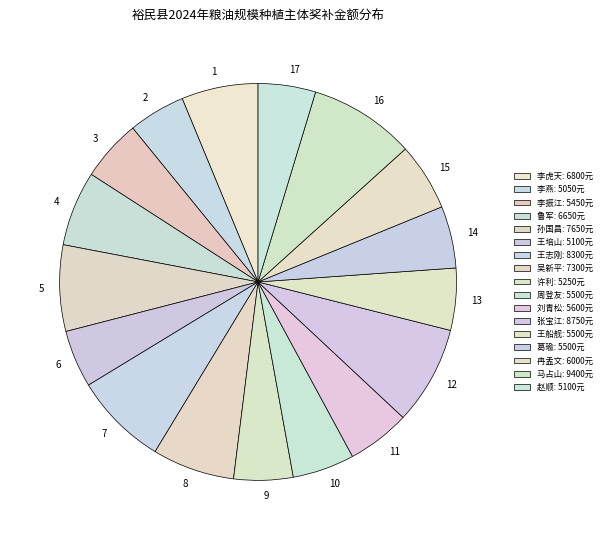

Is the sum of 赵顺 and 李虎天 greater than half?

No